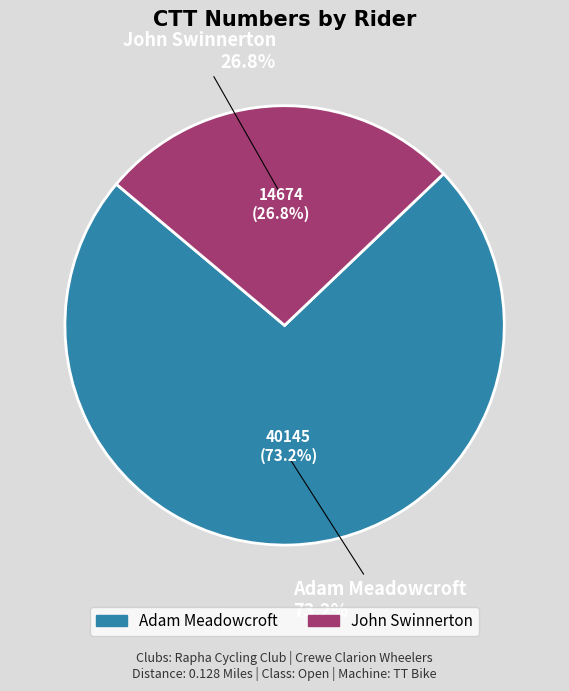

What percentage is NOT represented by John Swinnerton?

73.2%